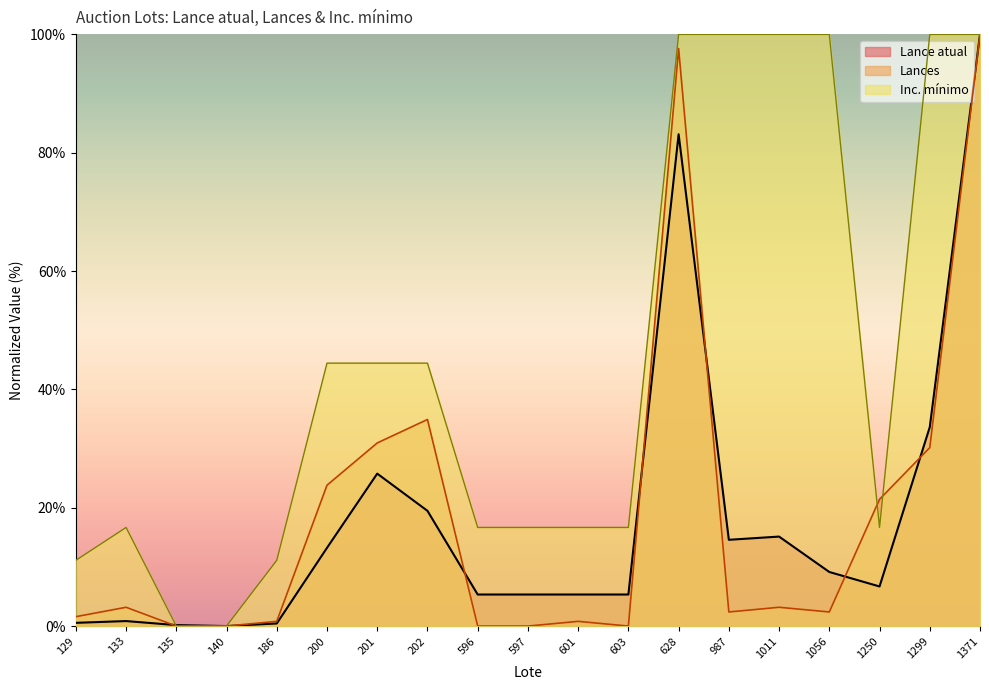

What is the maximum value for Lances?

100.0